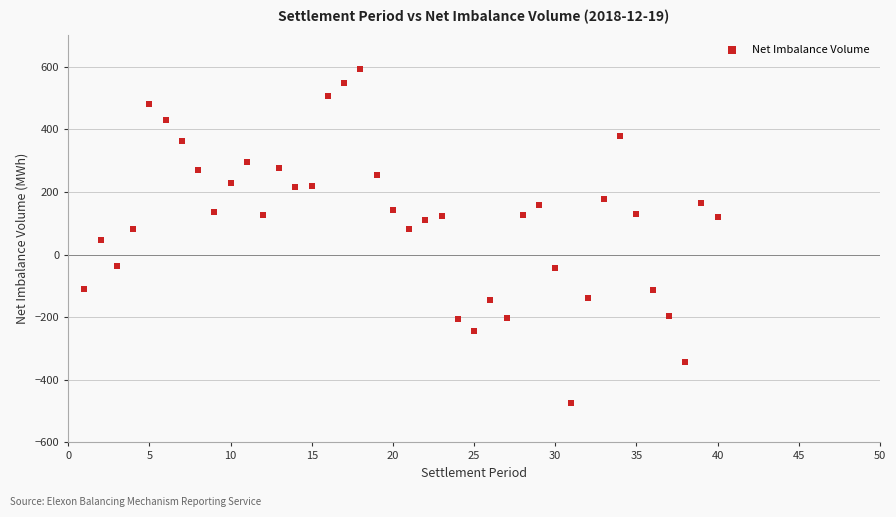

What is the range of X values (max minus min)?

39.0